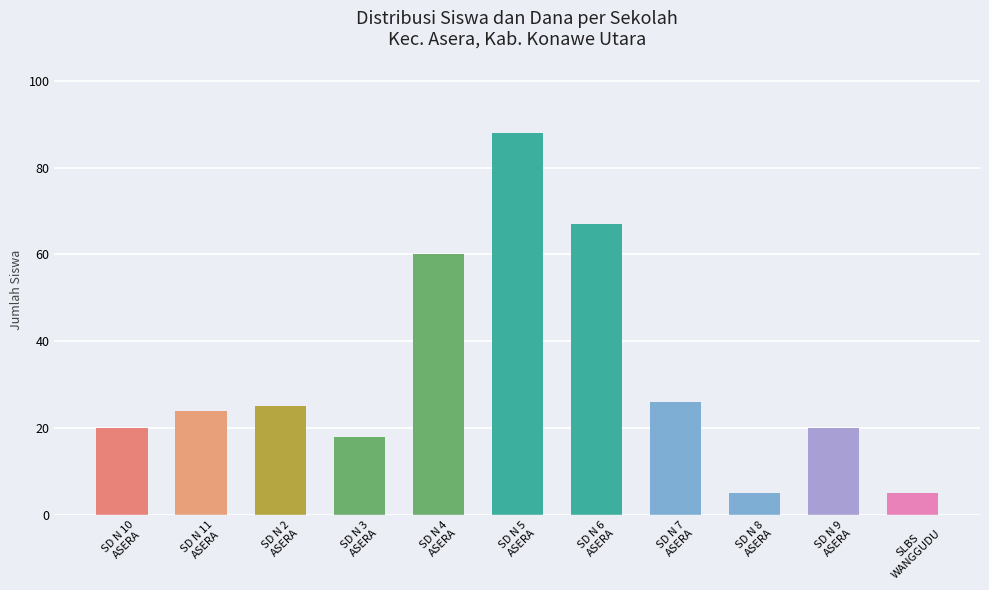

The chart shows a value of 20 at SD N 10
ASERA. True or false?

True